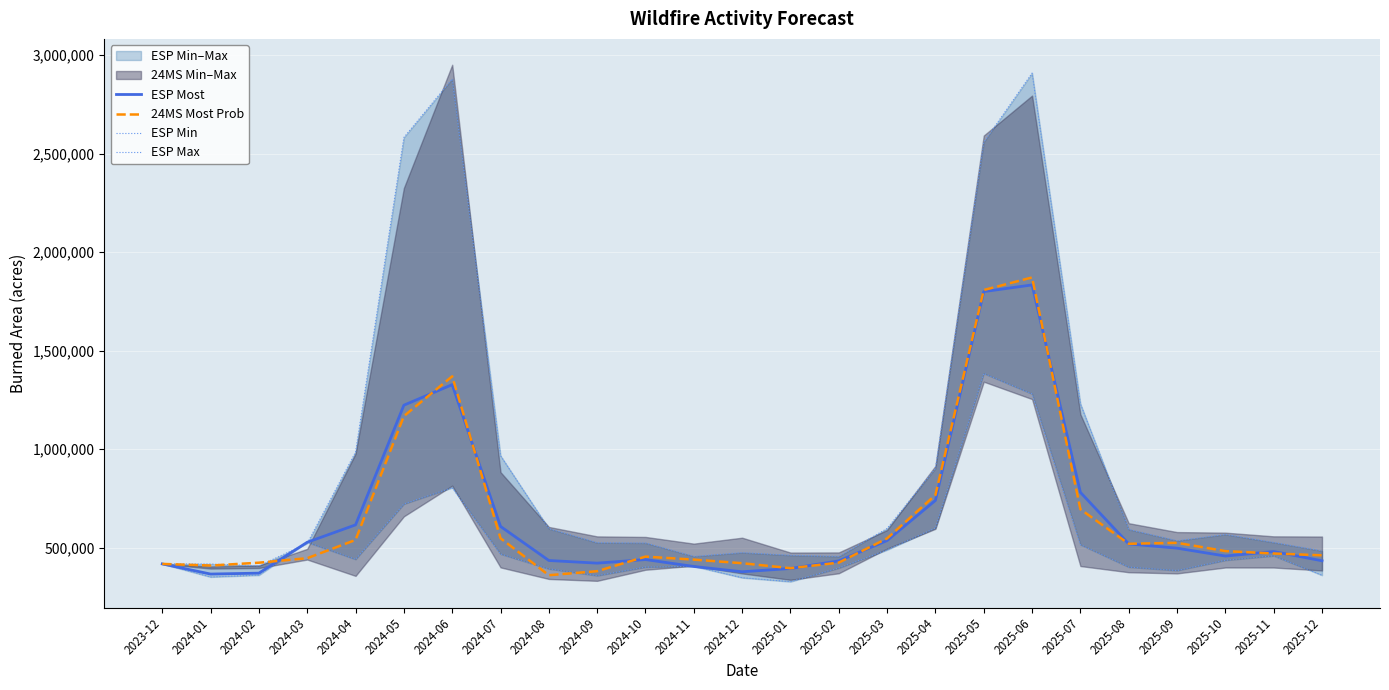

At which label does ESP Max reach its peak?

2025-06